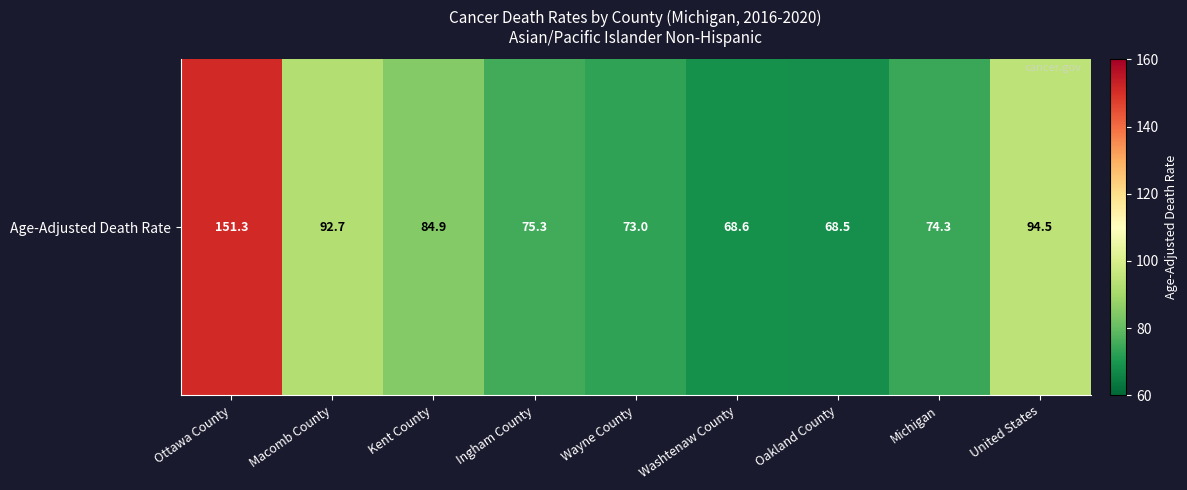

What is the difference between the values at Ingham County and Ottawa County?

76.0